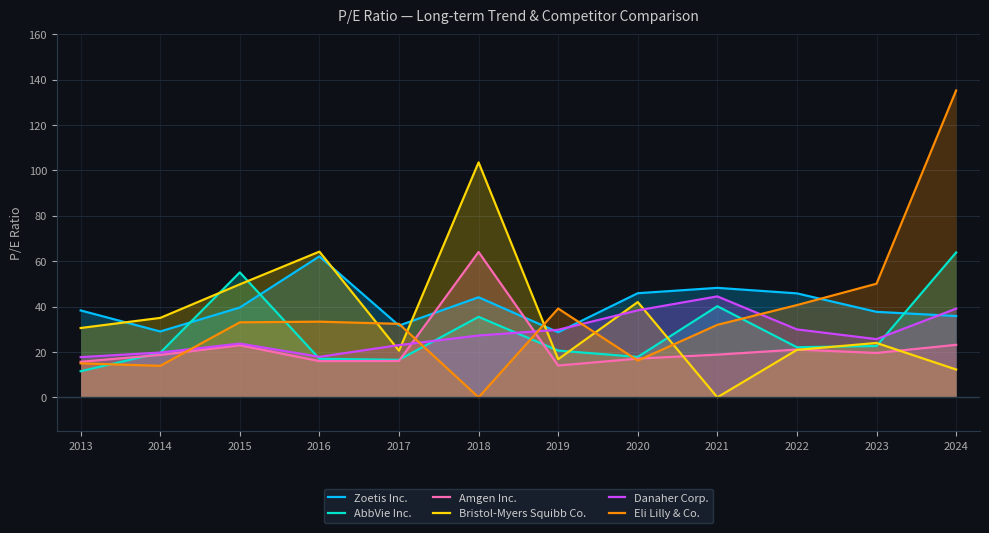

True or false: Danaher Corp. has more than 2 interior local peaks.

False